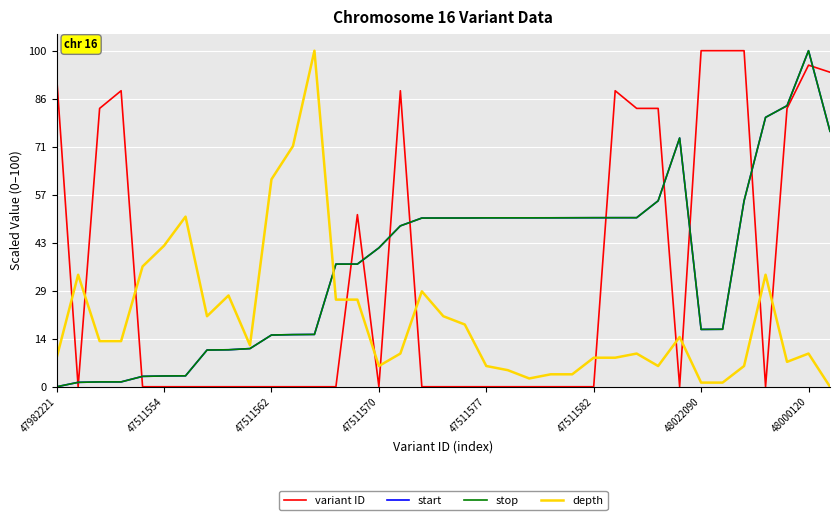

What is the highest value of the start series?

100.0